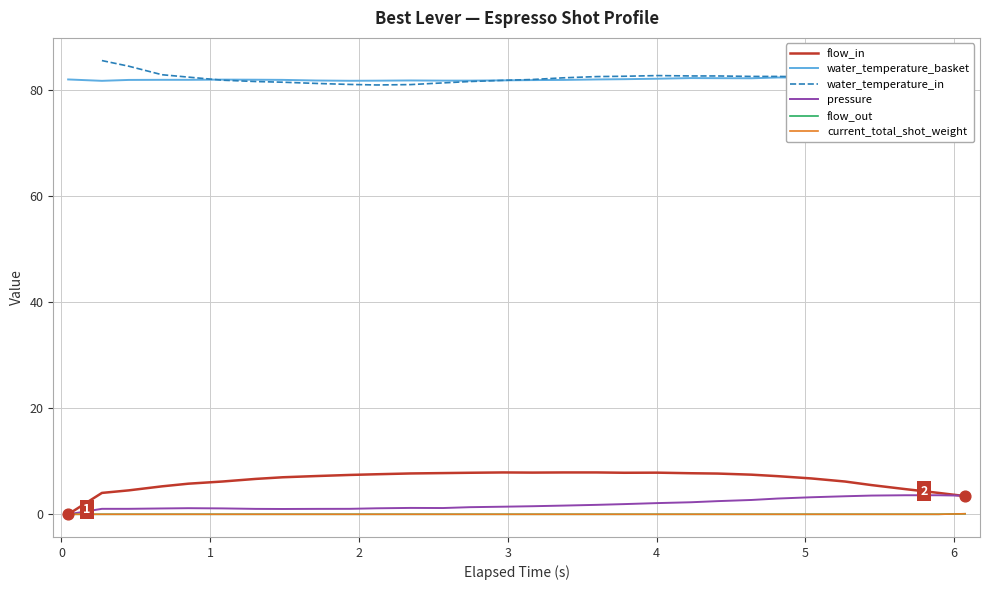

Is the value of pressure at 9 greater than the value of water_temperature_in at 5?

No